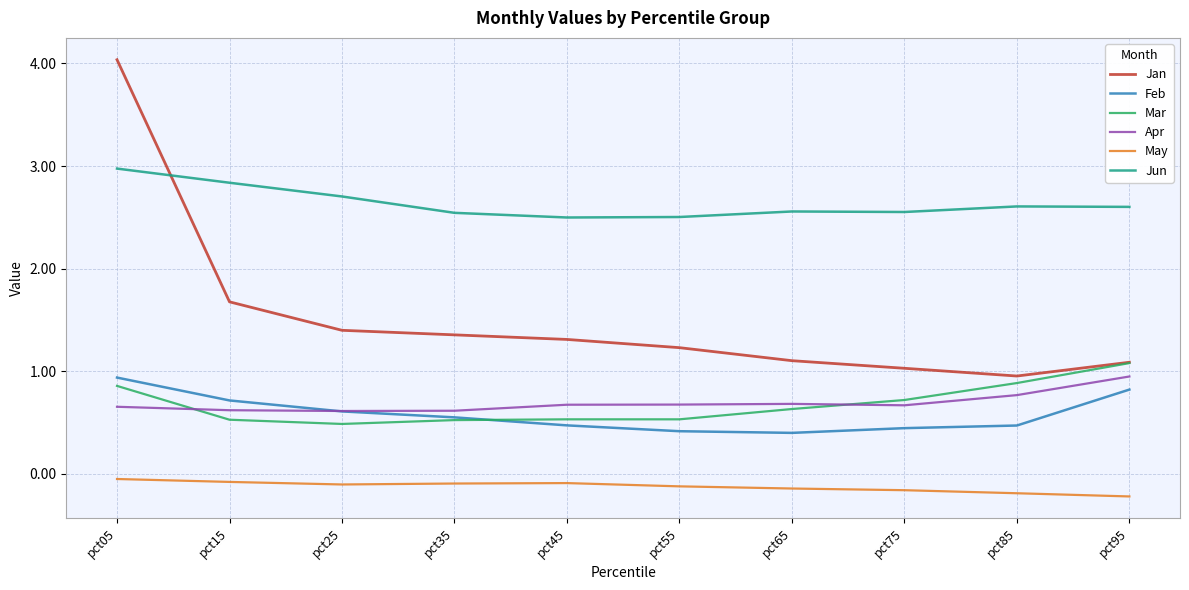

True or false: May and Jun cross at least once.

False